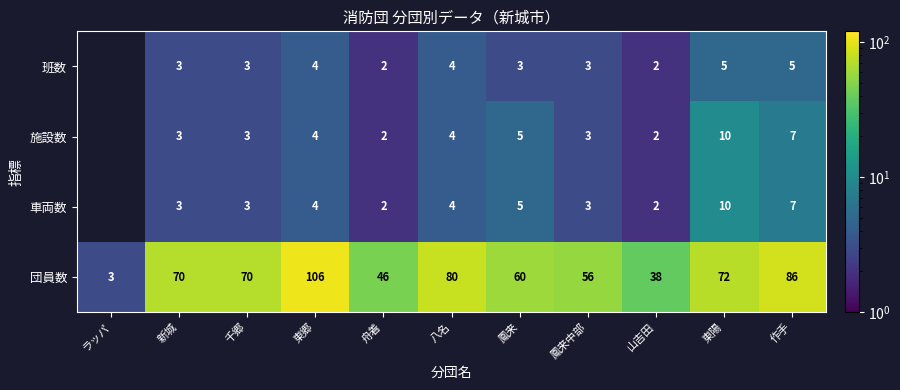

Between 山吉田 and 鳳来, which is larger?

鳳来